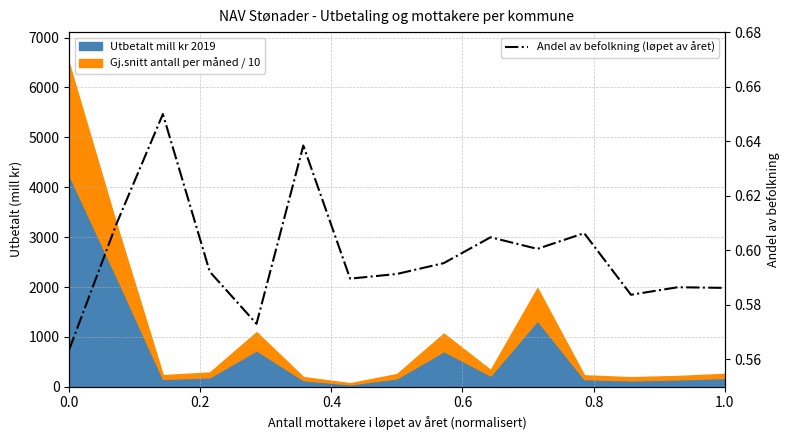

How many categories are shown in the chart?

15